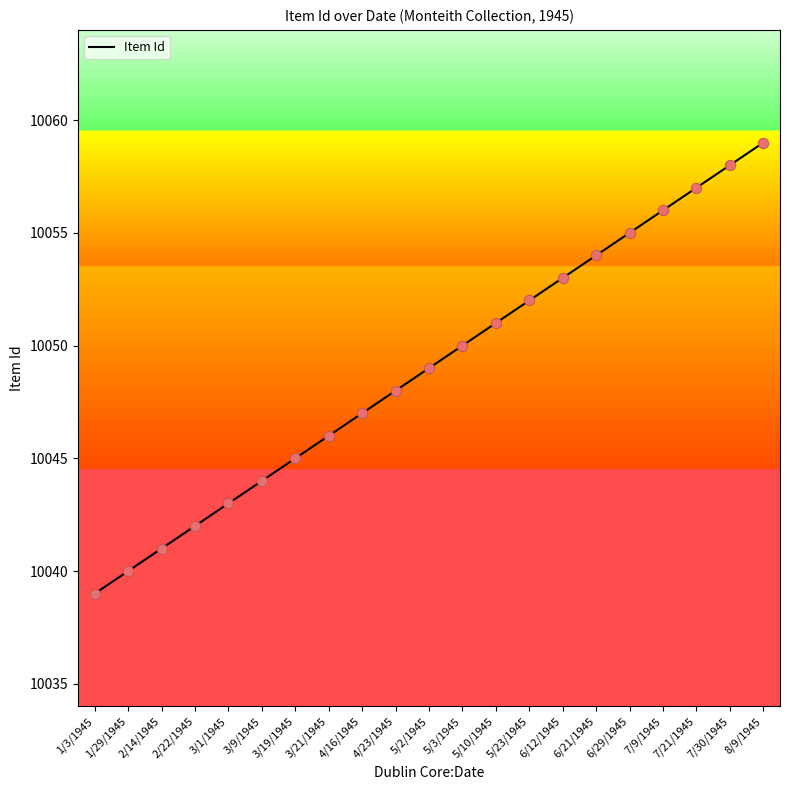

What is the change in value from 5/2/1945 to 7/21/1945?

+8